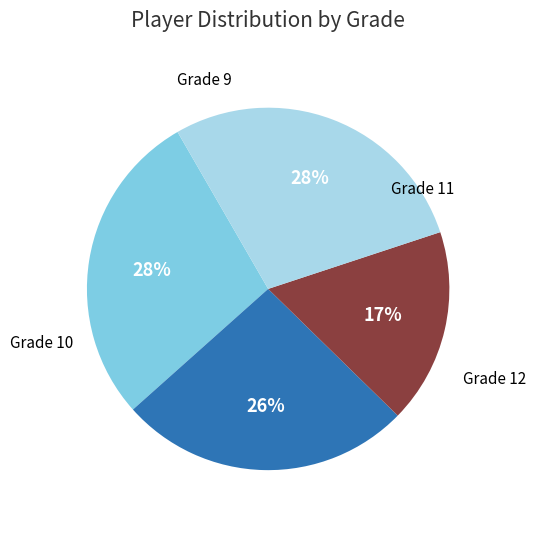

To the nearest percent, what is the difference between the largest and smallest slice percentages?

11%